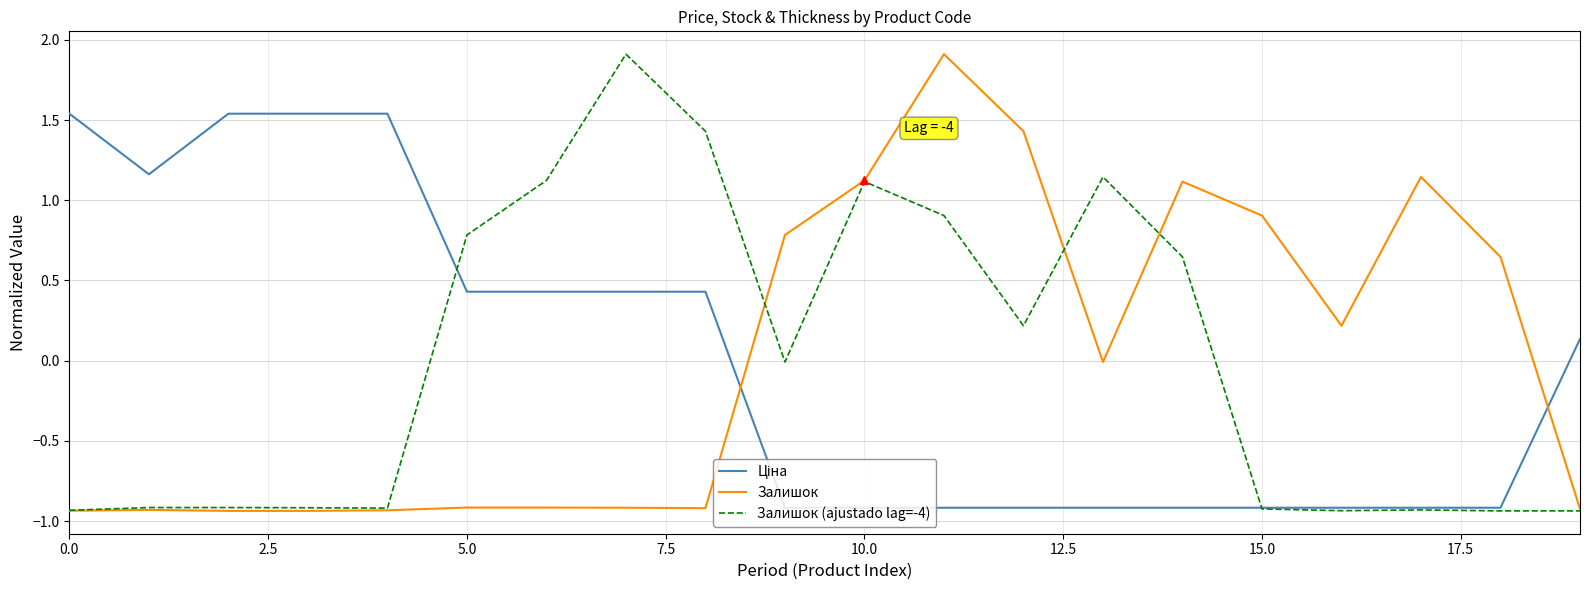

Reading left to right, transcribe all the data shown in this chart.

Ціна: 1.5	1.2	1.5	1.5	1.5	0.4	0.4	0.4	0.4	-0.9	-0.9	-0.9	-0.9	-0.9	-0.9	-0.9	-0.9	-0.9	-0.9	0.1
Залишок: -0.9	-0.9	-0.9	-0.9	-0.9	-0.9	-0.9	-0.9	-0.9	0.8	1.1	1.9	1.4	-0.0	1.1	0.9	0.2	1.1	0.6	-0.9
Залишок (ajustado lag=-4): -0.9	-0.9	-0.9	-0.9	-0.9	0.8	1.1	1.9	1.4	-0.0	1.1	0.9	0.2	1.1	0.6	-0.9	-0.9	-0.9	-0.9	-0.9